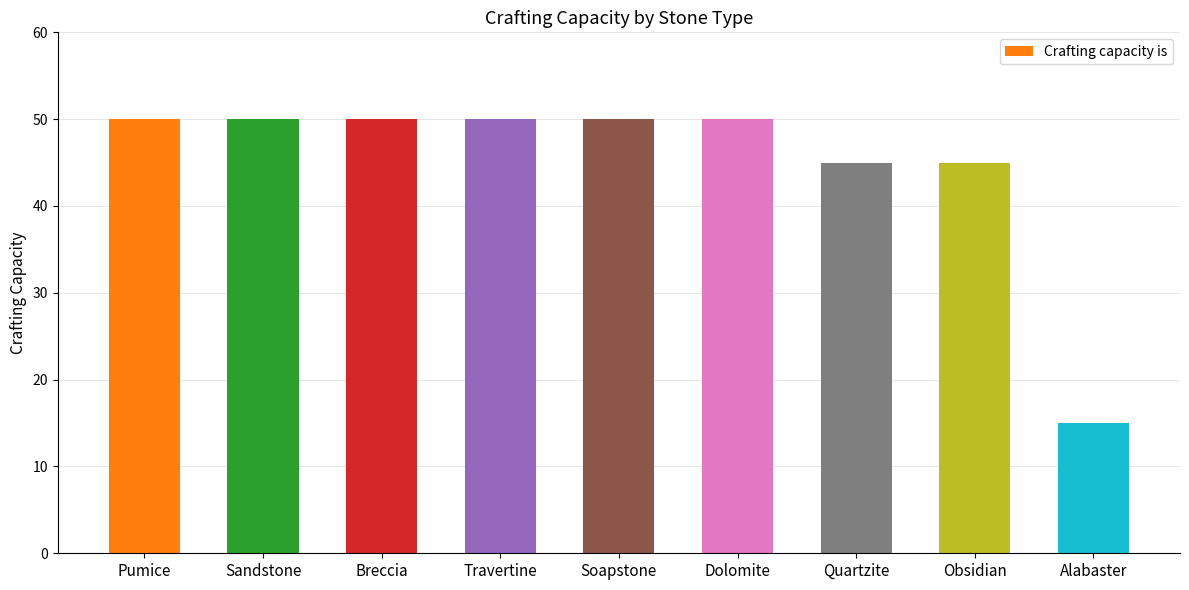

Reading left to right, transcribe all the data shown in this chart.

50	50	50	50	50	50	45	45	15